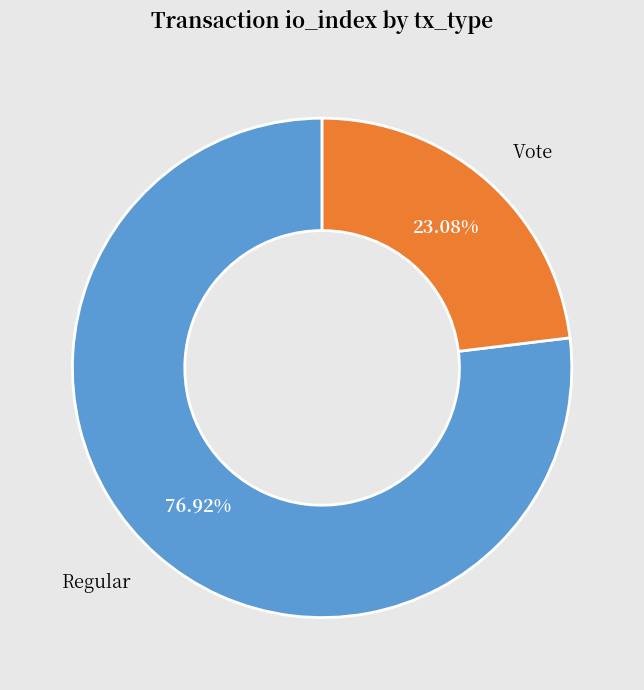

Is there any slice that represents more than half of the pie?

Yes